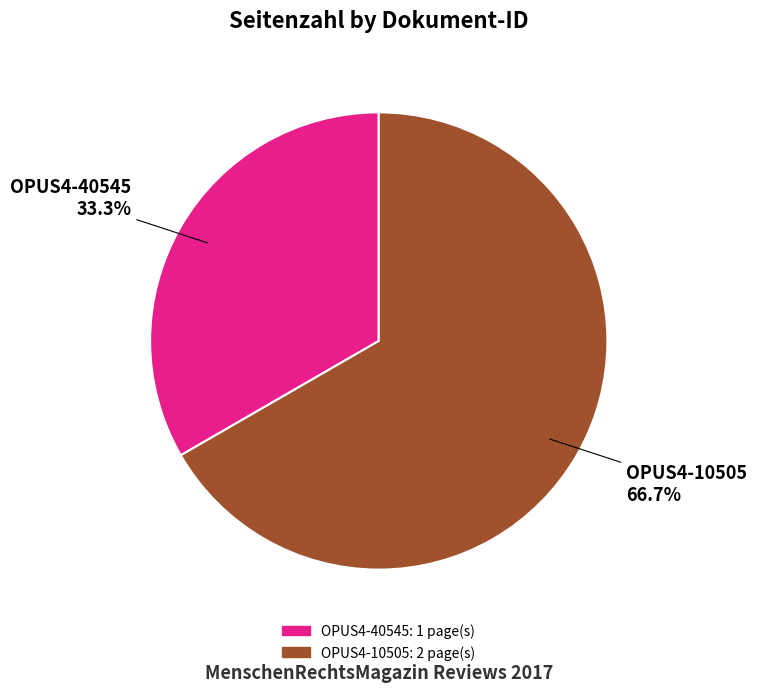

Is it true that OPUS4-40545 is 42% of the pie?

False